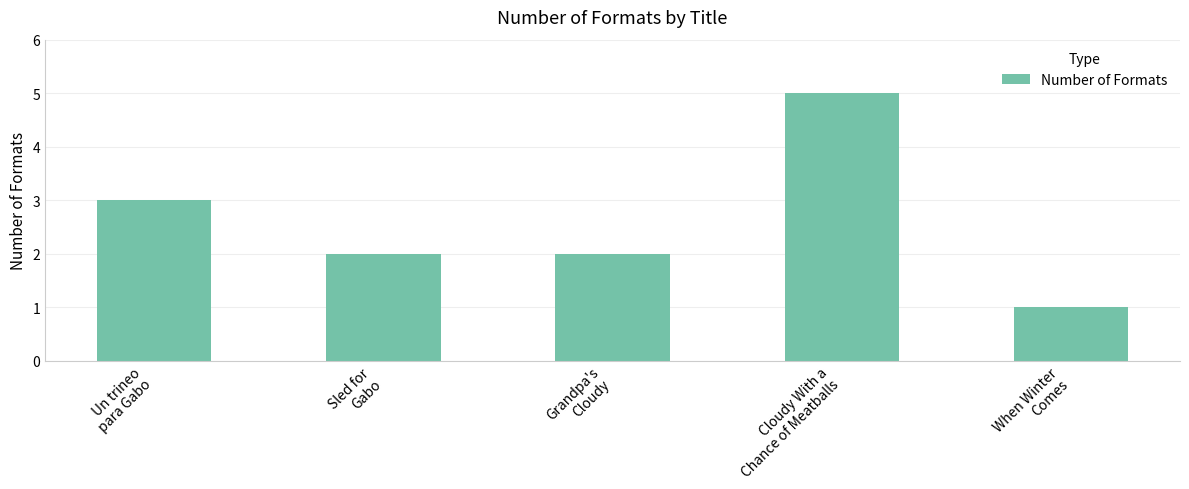

What is the difference between the values at When Winter
Comes and Cloudy With a
Chance of Meatballs?

4